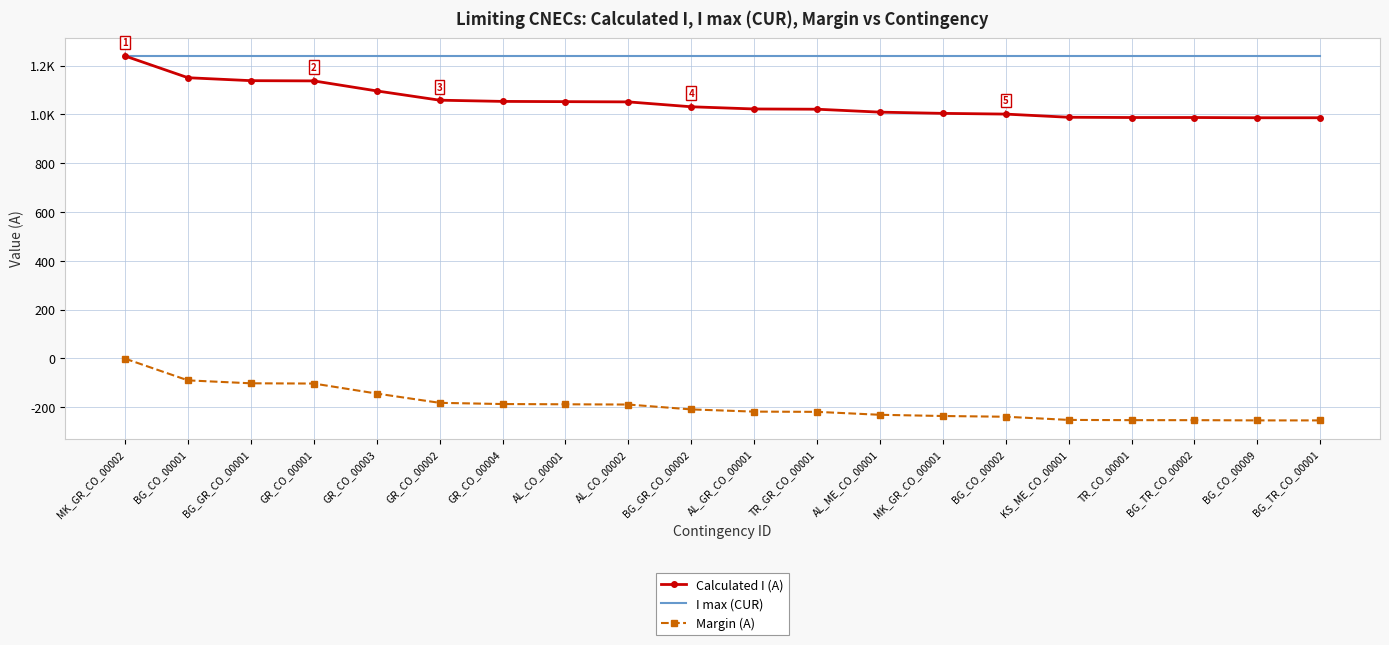

What are all the series names shown in the legend?

Calculated I (A), I max (CUR), Margin (A)